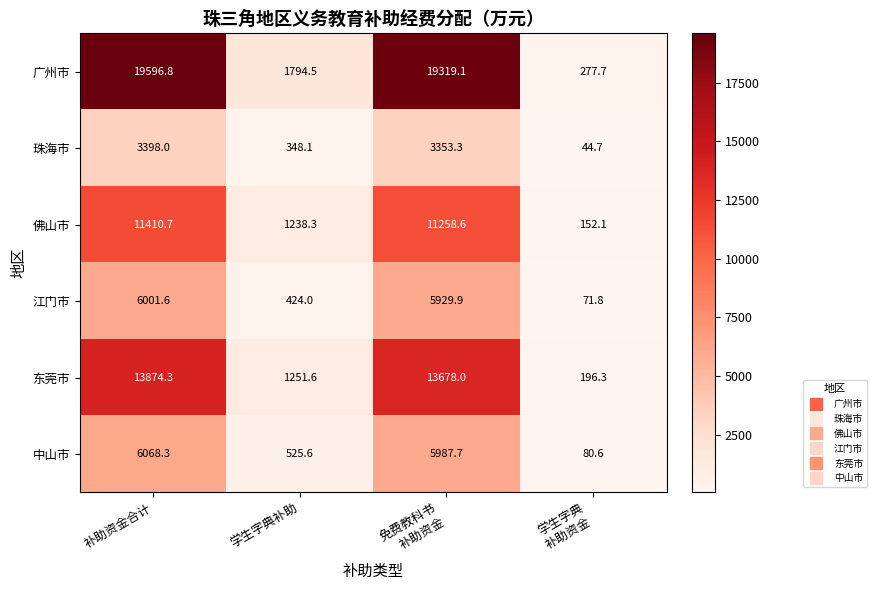

What is the sum of all 中山市 values?

12662.2